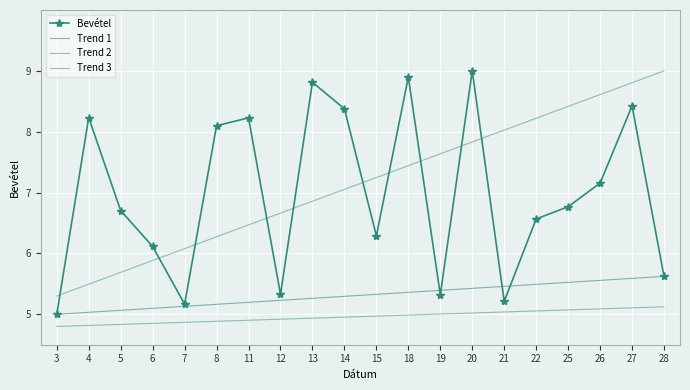

What is the value of the Bevétel point at the 9th from the left?

8.8